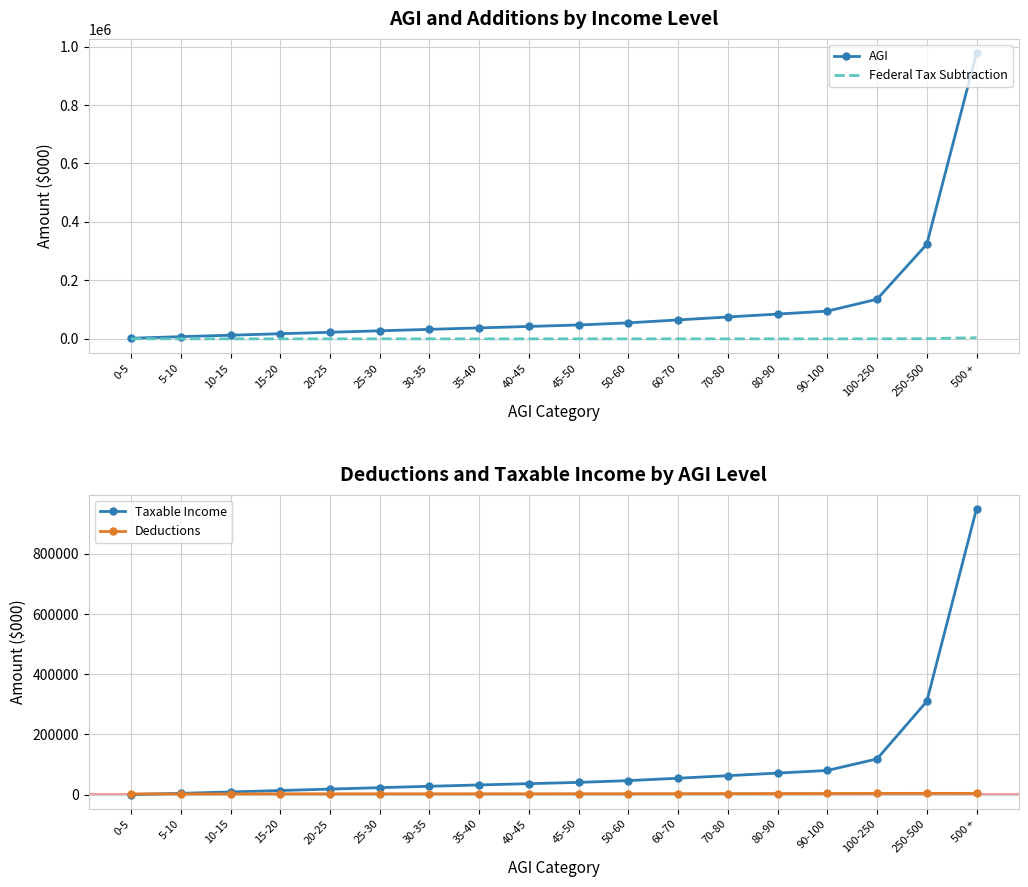

Reading left to right, transcribe all the data shown in this chart.

AGI: 2010.7	7539.5	12428.0	17465.0	22493.7	27487.8	32460.2	37431.1	42414.9	47432.5	54712.7	64723.3	74771.3	84760.1	94778.3	135567.6	323588.5	977506.4
Federal Tax Subtraction: 22.5	15.7	10.6	14.1	11.4	13.8	13.0	13.9	13.0	19.5	30.4	36.0	41.2	56.7	65.7	163.5	535.4	3944.7
Taxable Income: 502.8	4551.5	9132.1	13913.6	18599.6	23366.4	27968.9	32359.7	36635.6	40850.9	46810.3	54727.3	63124.0	71747.3	80468.2	118808.2	309701.7	949059.9
Deductions: 2645.5	2724.0	2843.5	2895.4	2917.1	2944.5	2974.5	3029.2	3095.2	3173.2	3321.4	3539.4	3730.8	3896.7	4054.0	4286.6	4481.1	4426.6